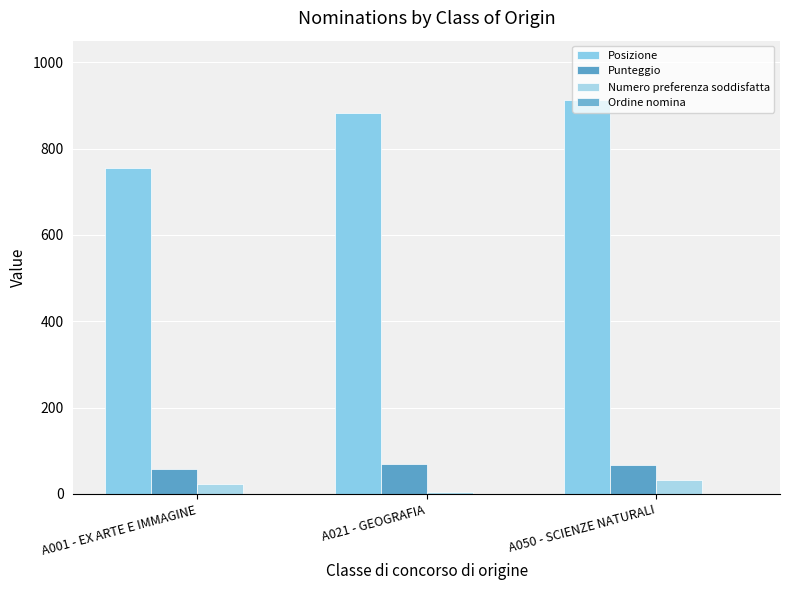

How many groups of bars are there?

3